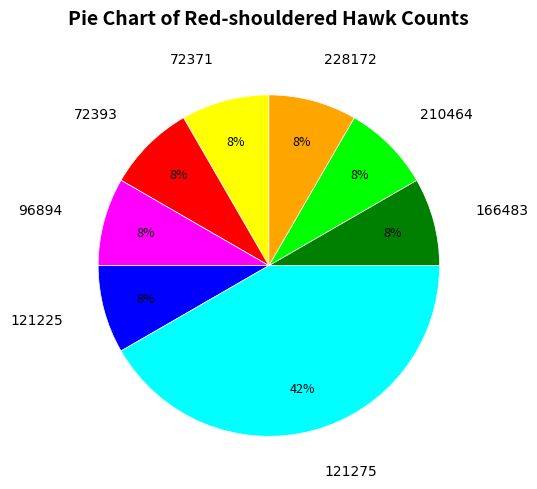

True or false: 166483 accounts for 15% of the total.

False